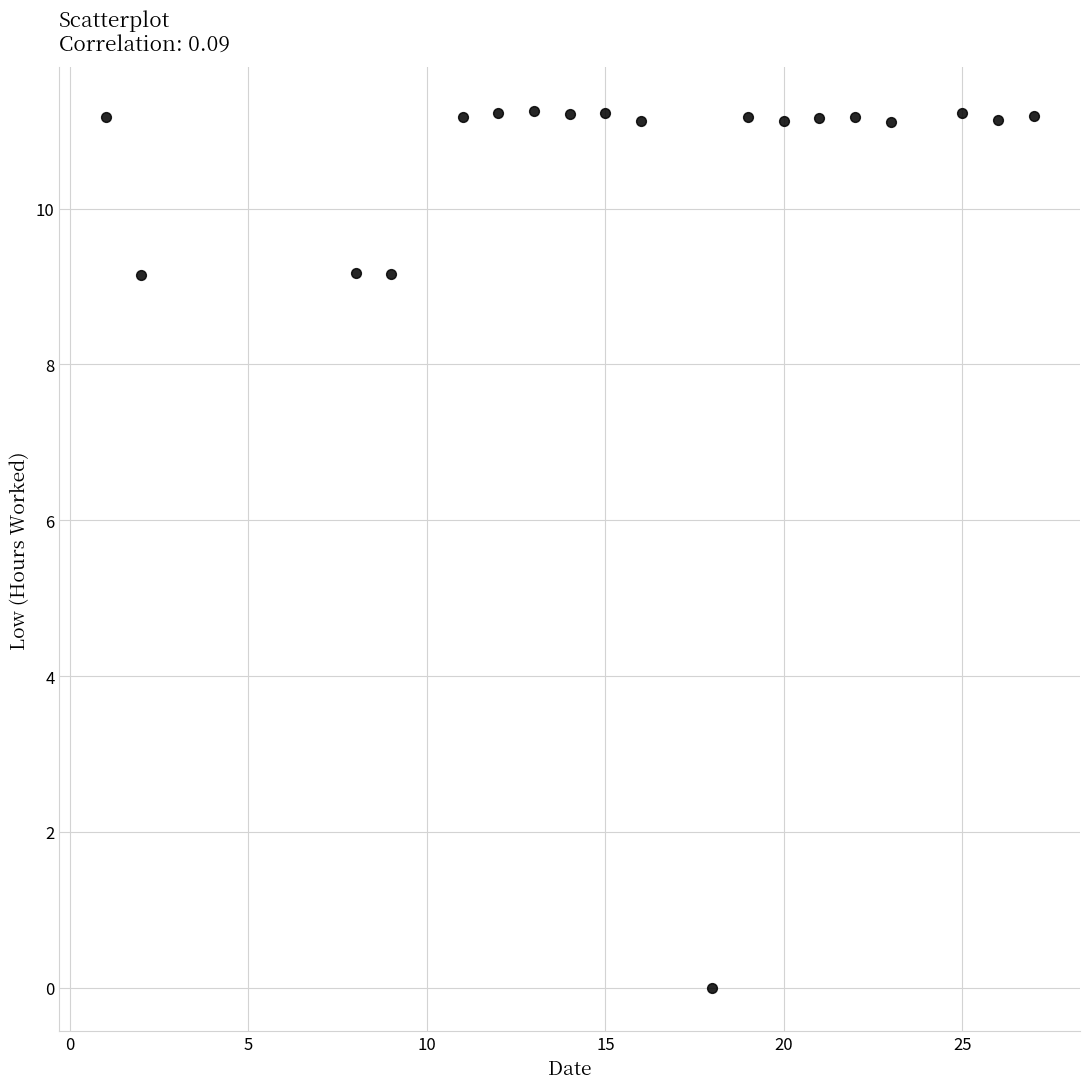

What is the range of X values (max minus min)?

26.0